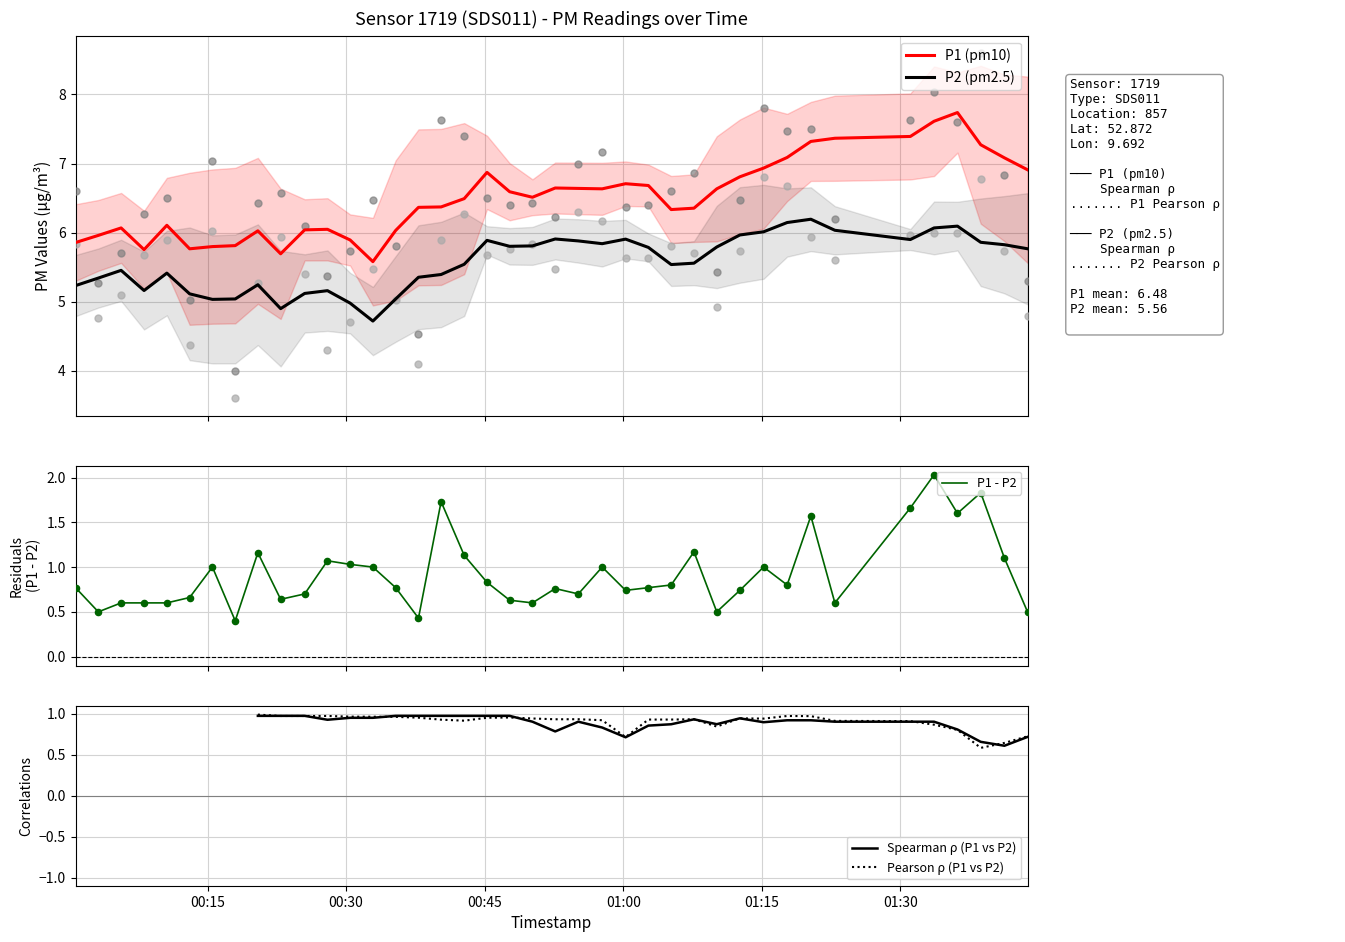

What is the highest value of the P2 (pm2.5) series?

6.2